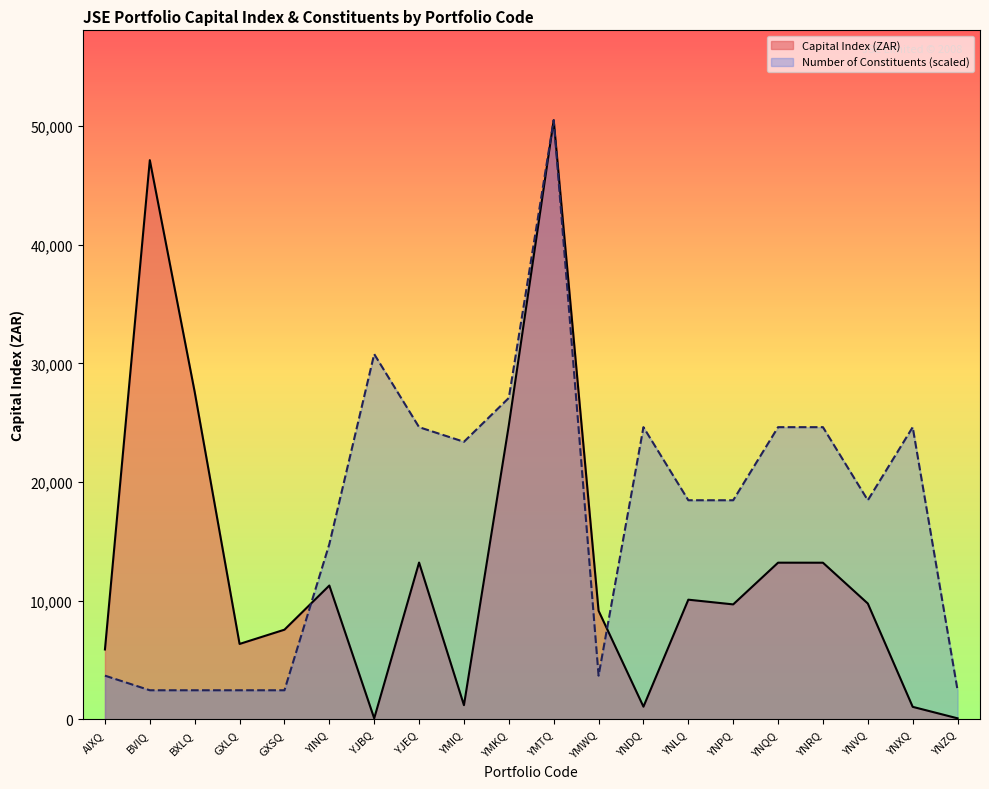

At which category is the sum across all series the highest?

YMTQ